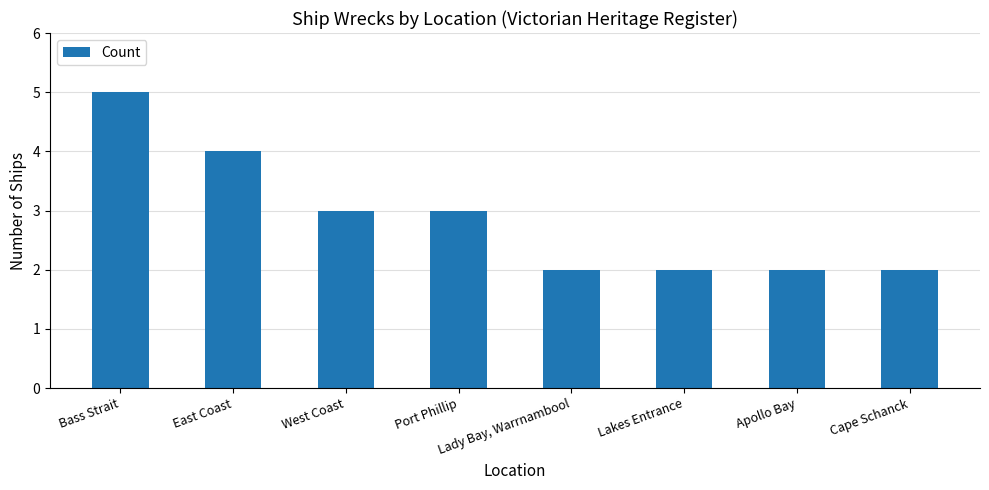

The chart shows a value of 4 at East Coast. True or false?

True